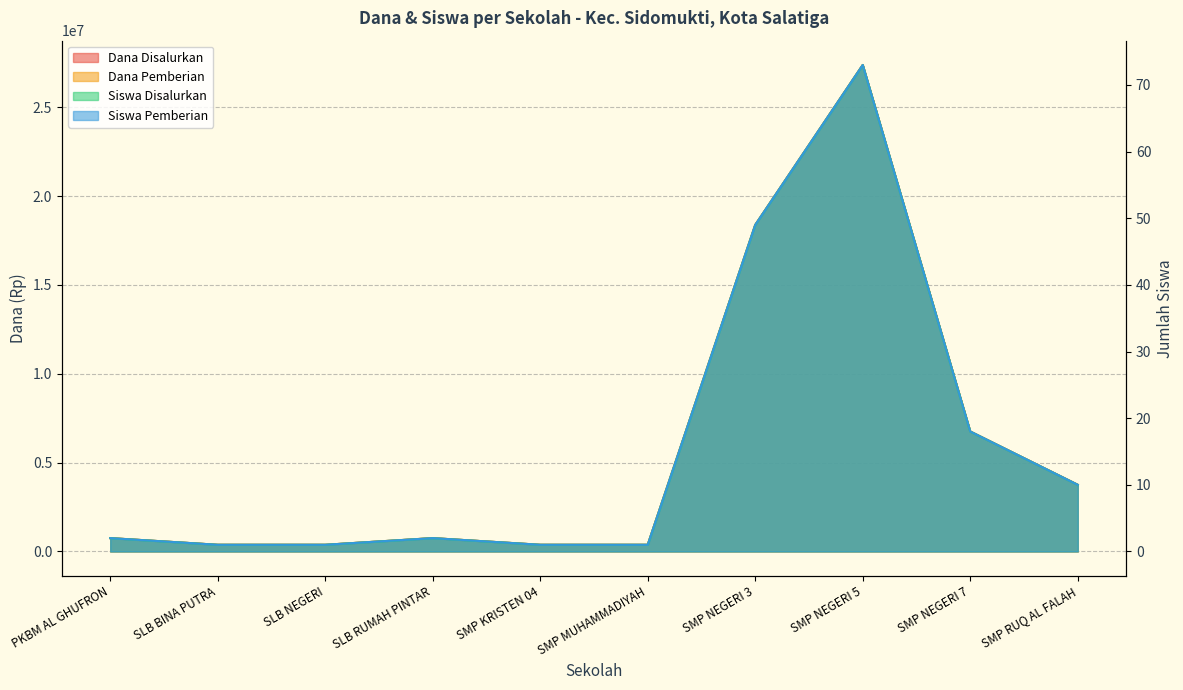

What is the sum of all Siswa Pemberian values?

158